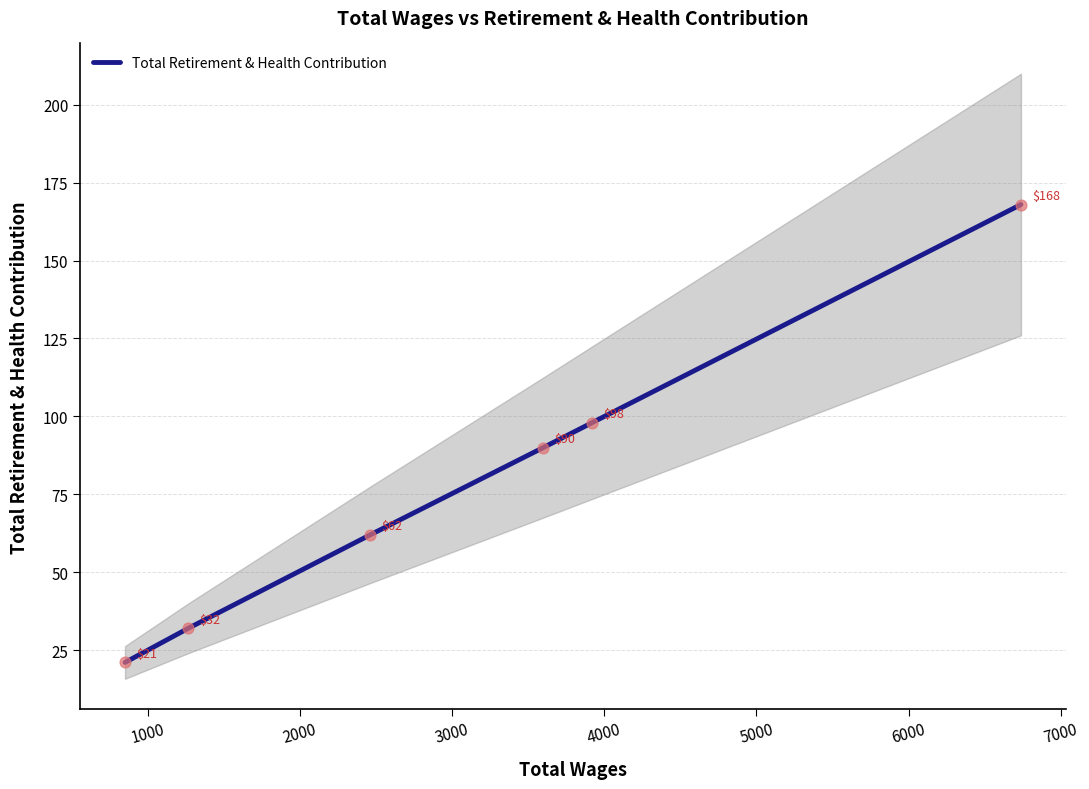

Between 3000 and 2000, which is larger?

3000